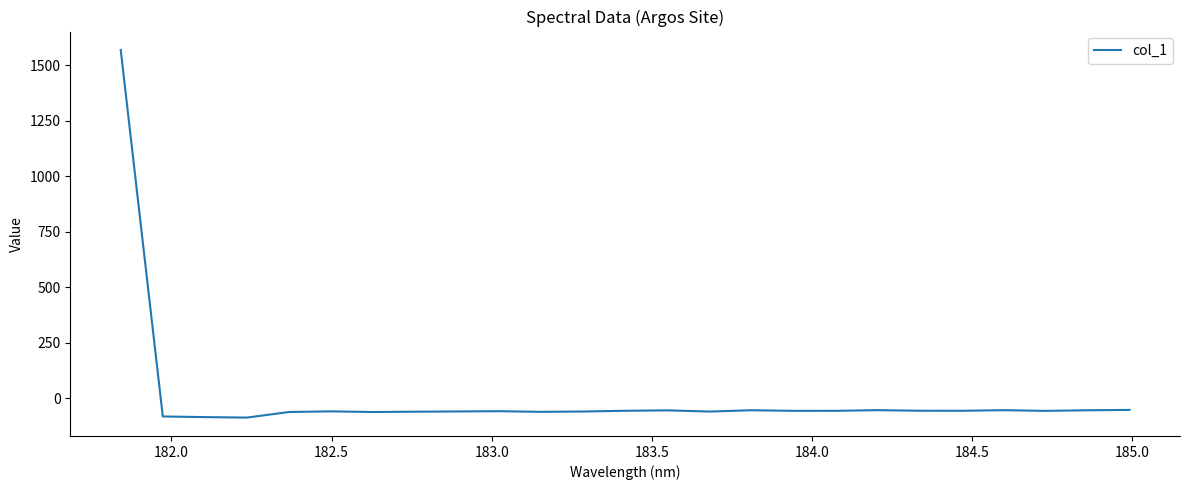

What is the smallest value displayed?

-88.2